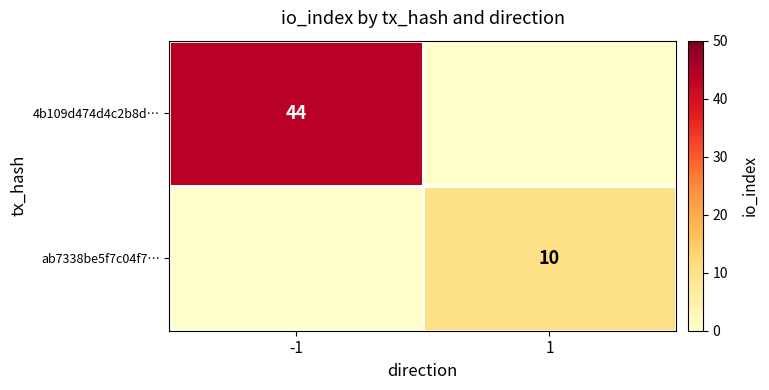

True or false: ab7338be5f7c04f7… has a value of 4 at 1.

False